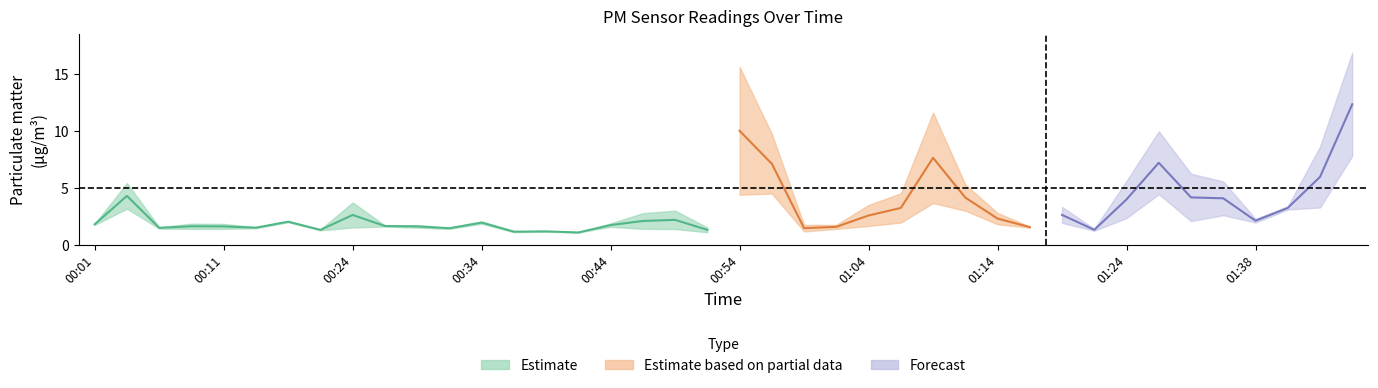

True or false: P2 and P1 intersect in this chart.

False